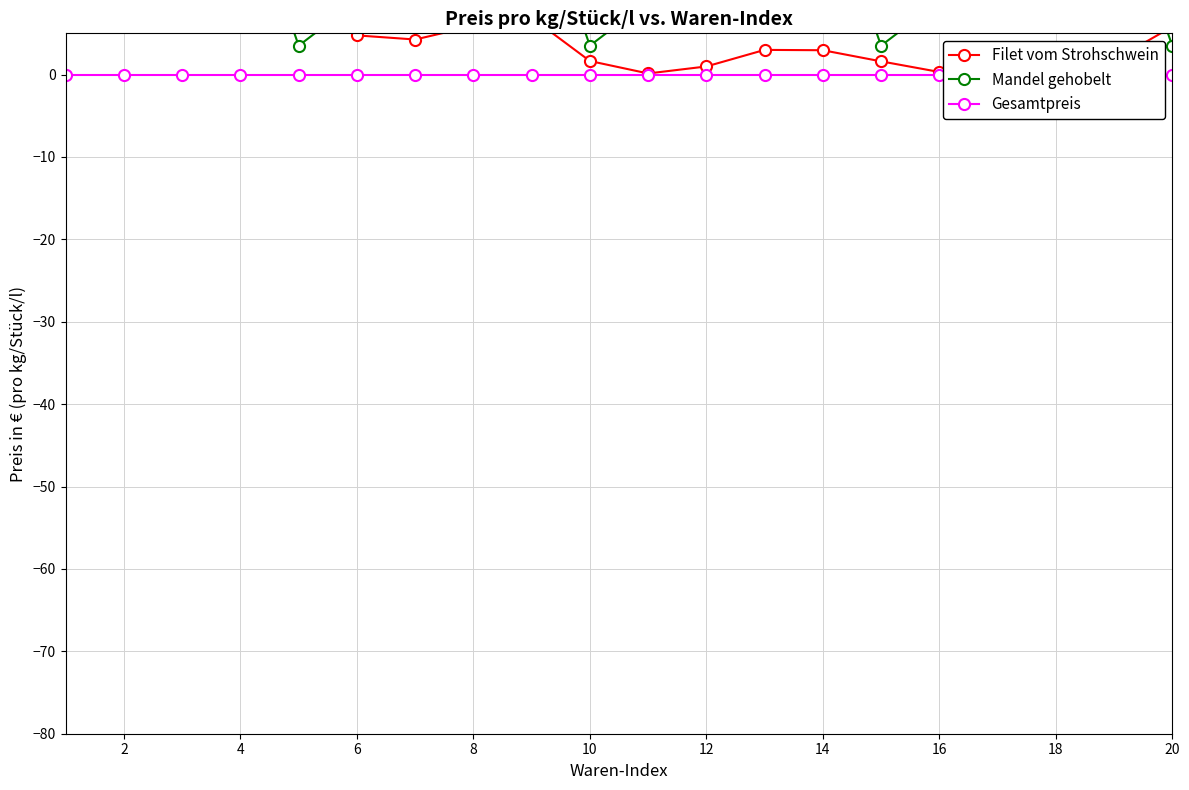

Which category has the highest value across all series?

4